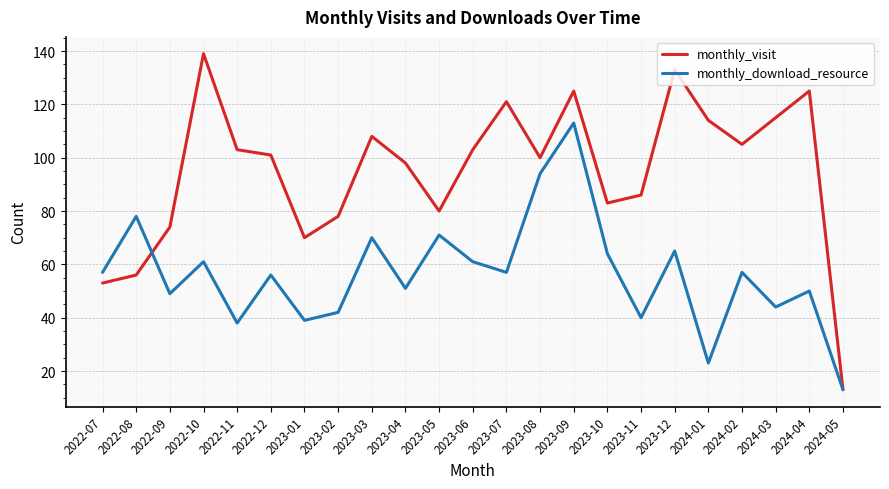

At which category is the sum across all series the highest?

2023-09